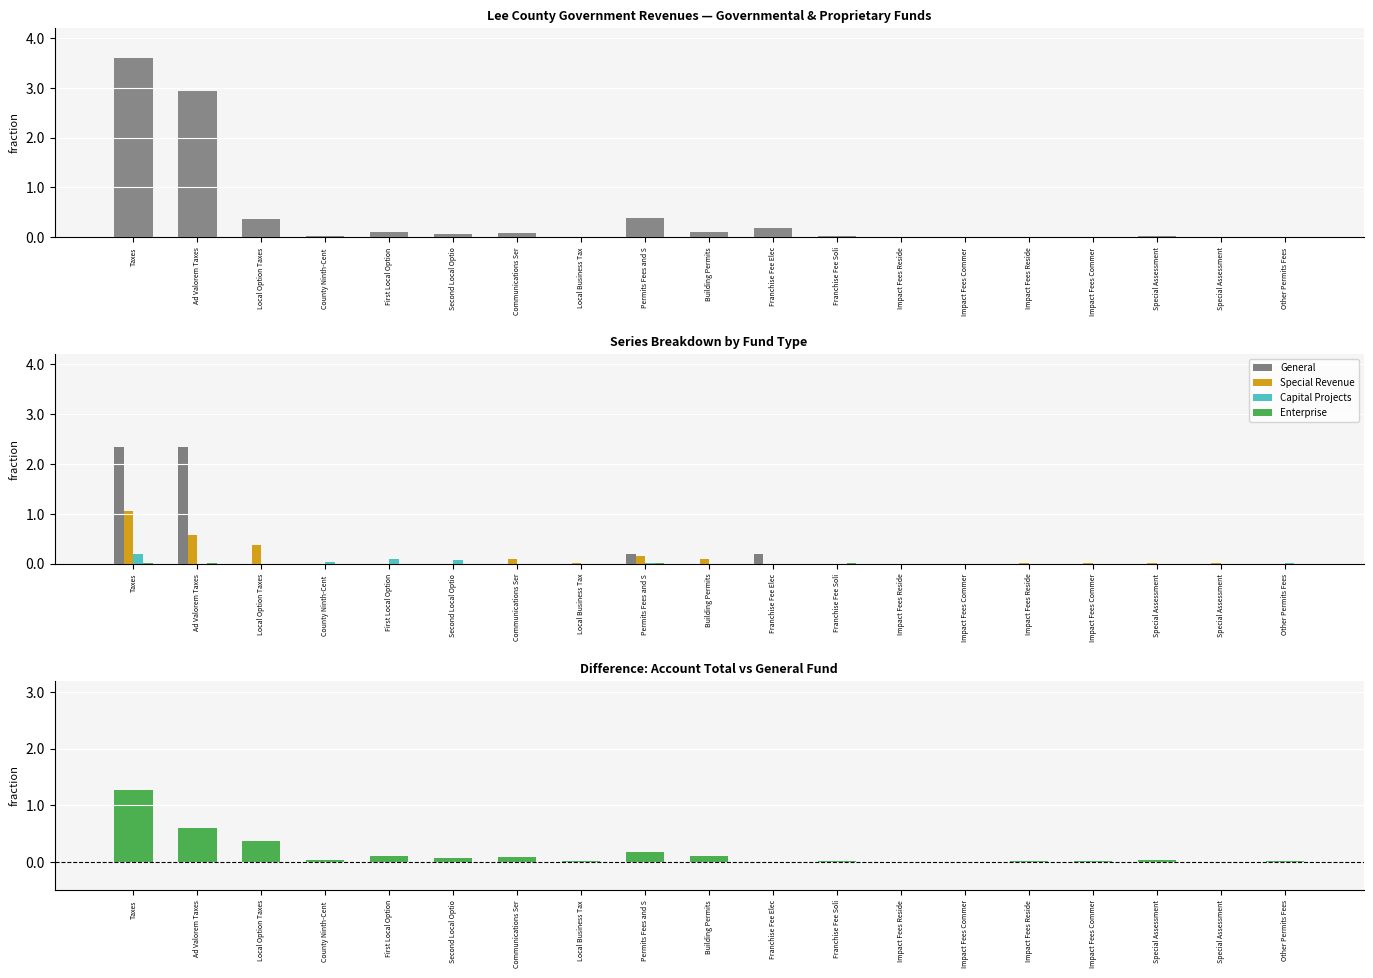

Between First Local Option and Franchise Fee Elec, which series saw the biggest shift?

General